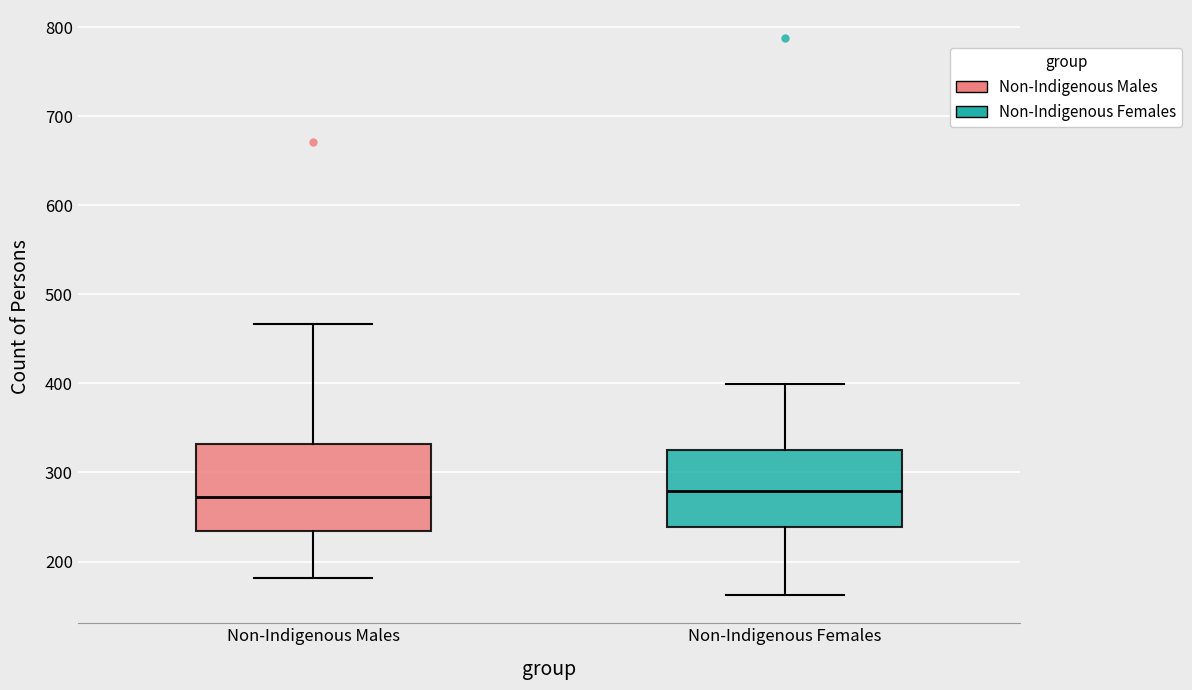

Reading left to right, read every box against the y-axis: the position of its median line, the range the box covers, and the ends of its whiskers. The values are not printed on the chart, so give them approximately, as read against the axis.

Non-Indigenous Males: median 270, box 230 to 330, whiskers 180 to 470
Non-Indigenous Females: median 280, box 240 to 330, whiskers 160 to 400